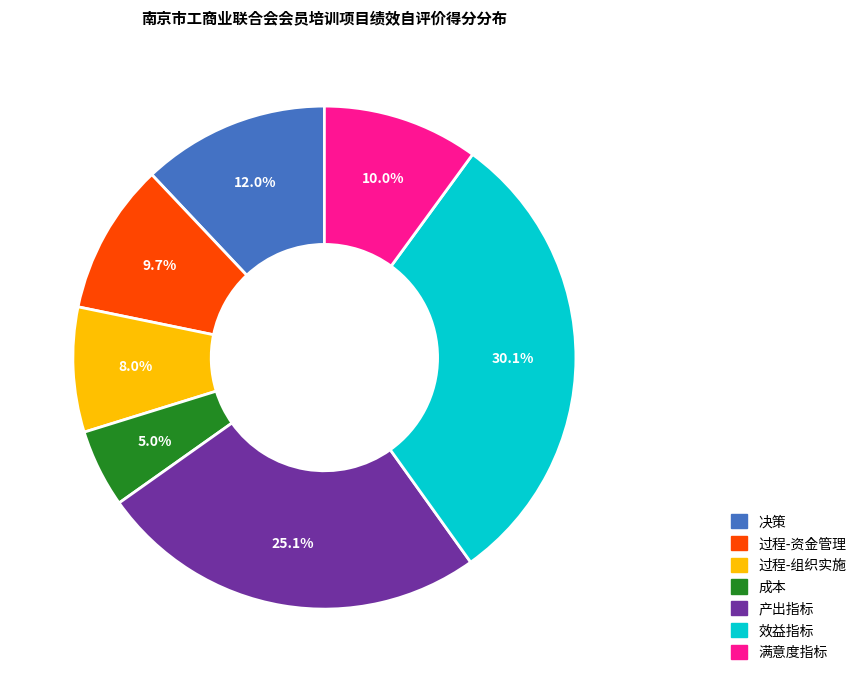

What percentage is the 效益指标 slice, to the nearest percent?

30%